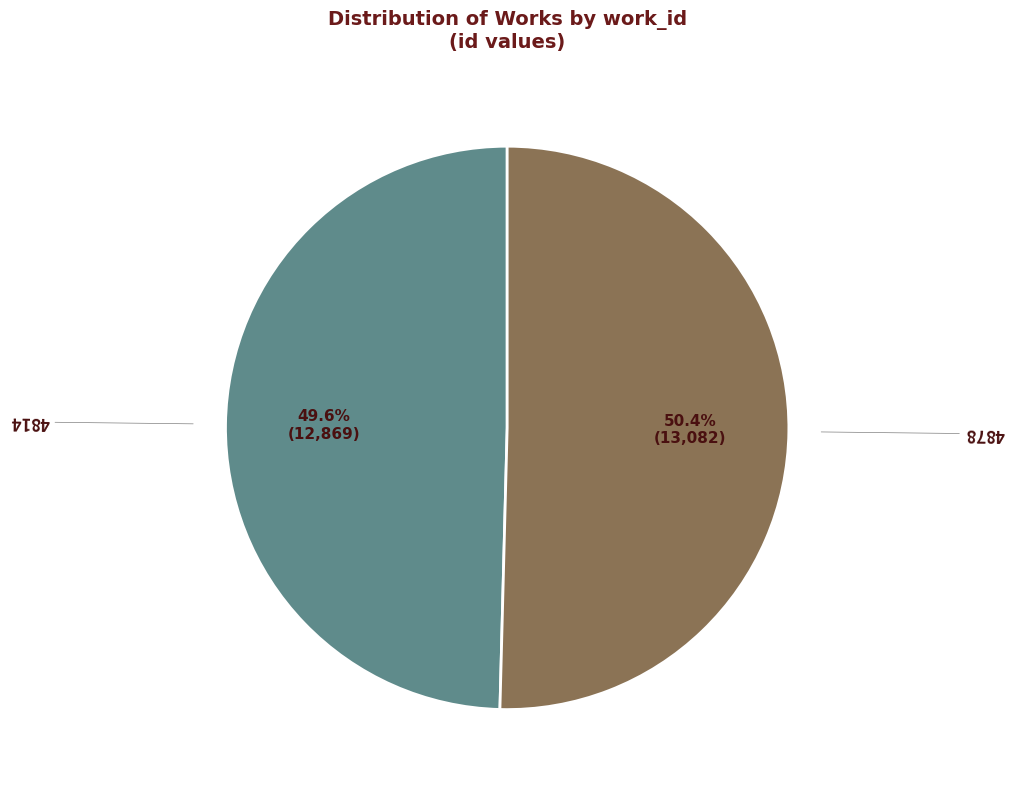

To the nearest percent, what percentage of the pie is 4878?

50%